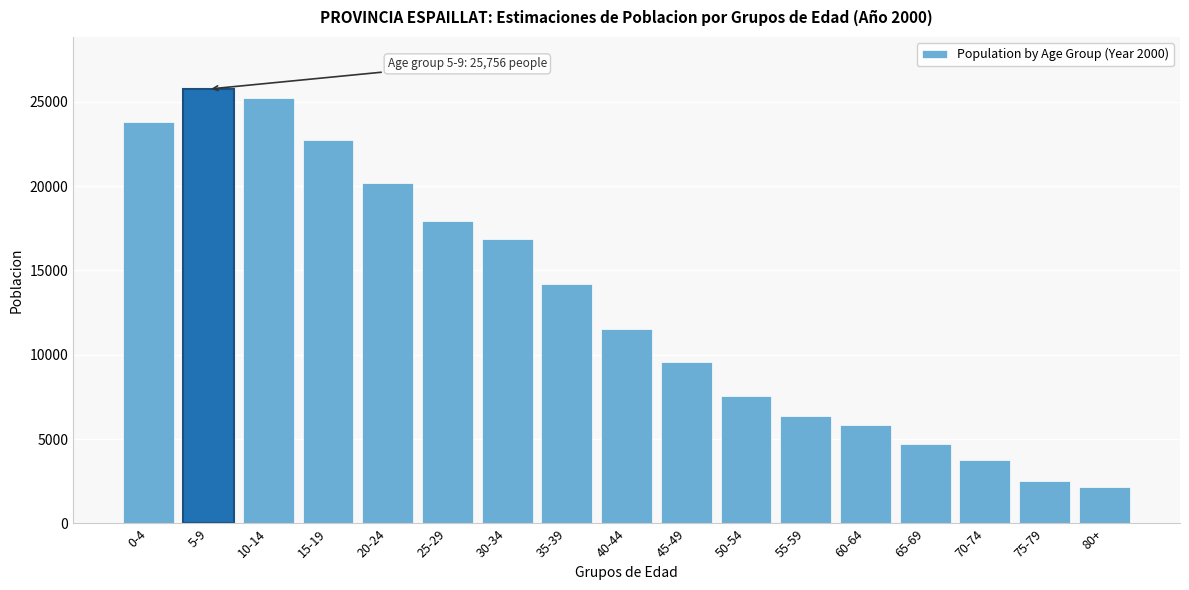

Reading left to right, transcribe all the data shown in this chart.

23807	25756	25255	22728	20201	17915	16850	14203	11561	9595	7544	6363	5843	4723	3755	2511	2170